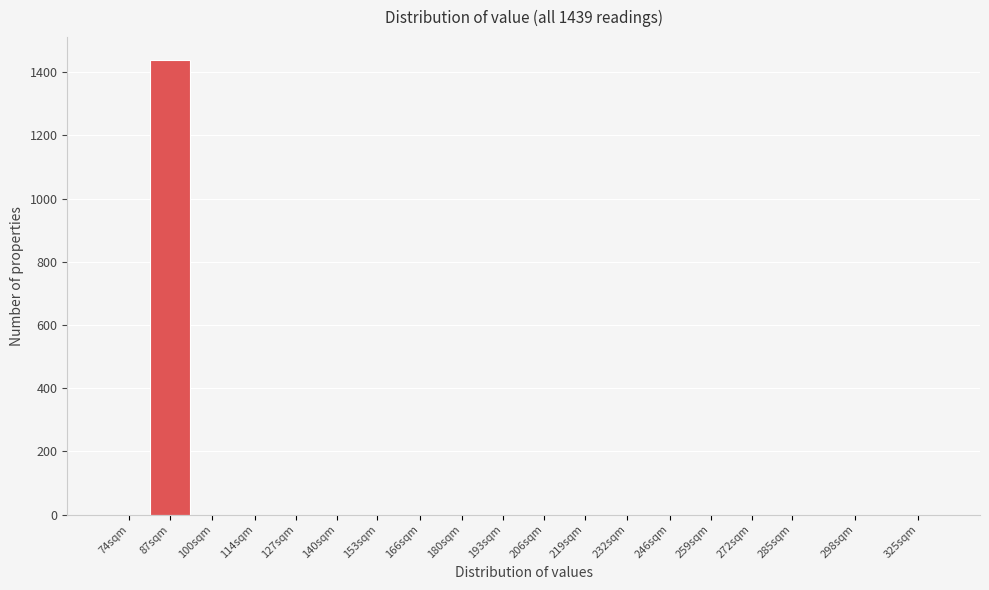

Reading left to right, transcribe all the data shown in this chart.

74sqm=0	87sqm=1439	100sqm=0	114sqm=0	127sqm=0	140sqm=0	153sqm=0	166sqm=0	180sqm=0	193sqm=0	206sqm=0	219sqm=0	232sqm=0	246sqm=0	259sqm=0	272sqm=0	285sqm=0	298sqm=0	325sqm=0